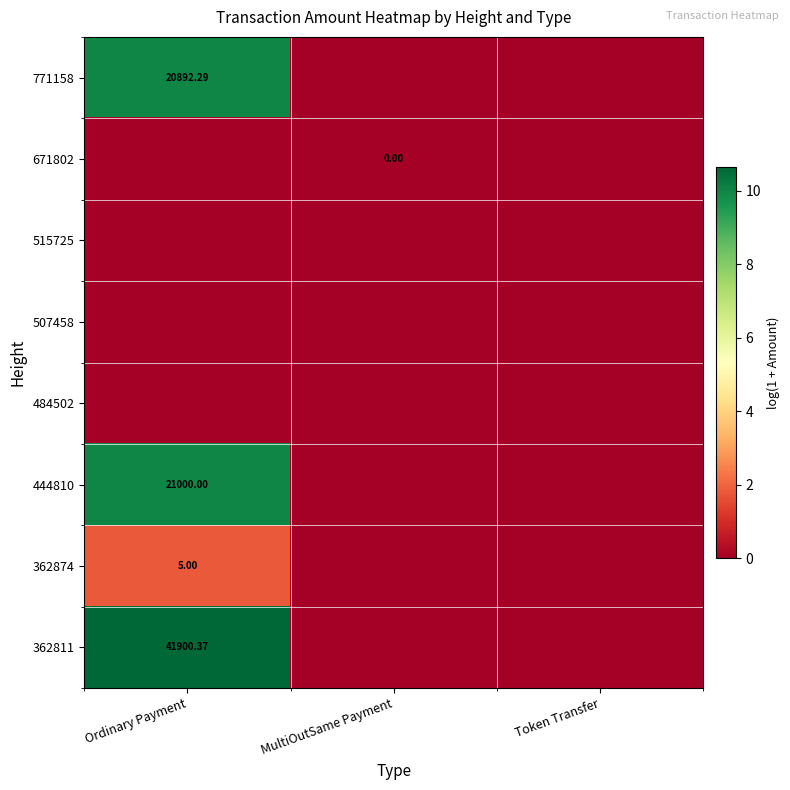

The value of 484502 at Token Transfer is 0.0. True or false?

True